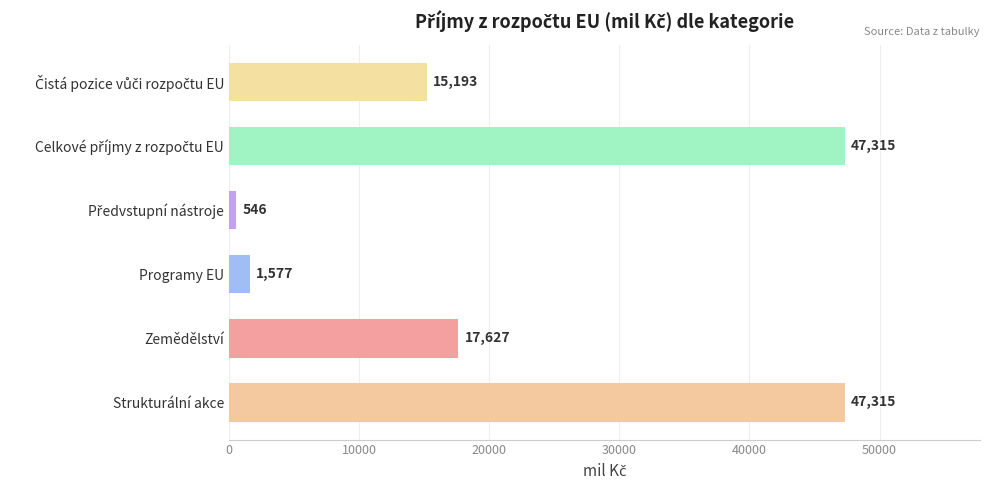

Is it true that the value at Zemědělství is 17626.5?

True